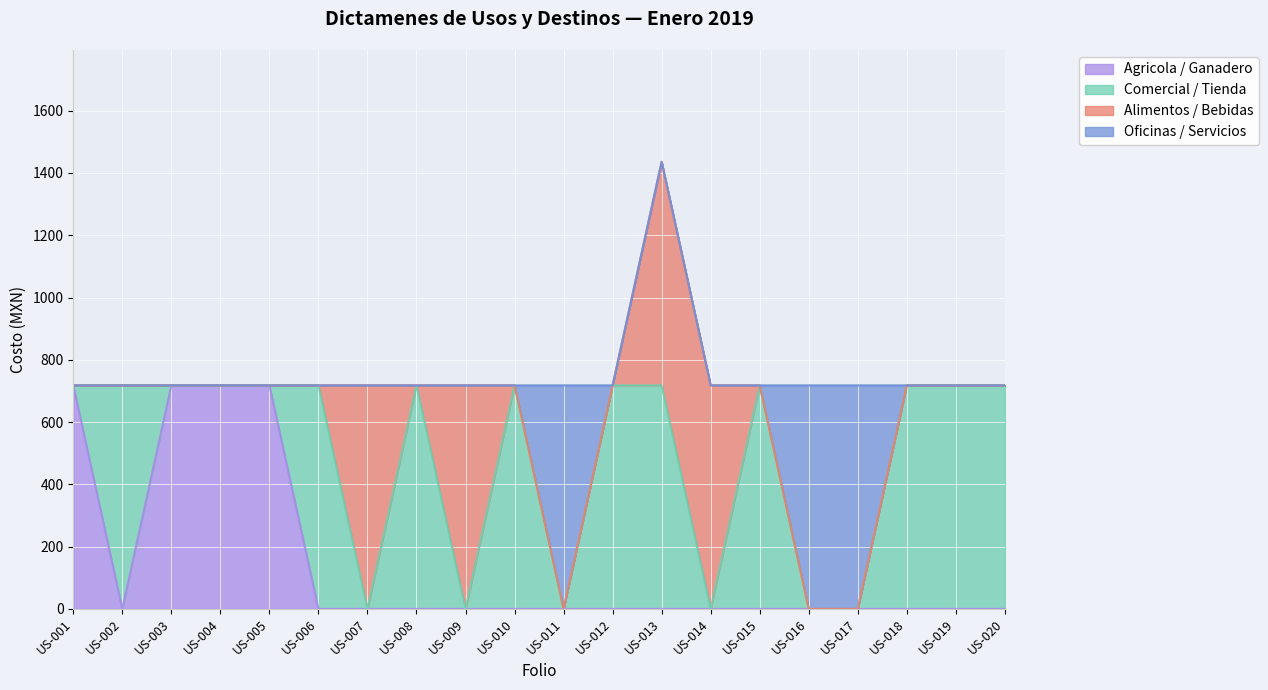

At which category is the sum across all series the highest?

US-013